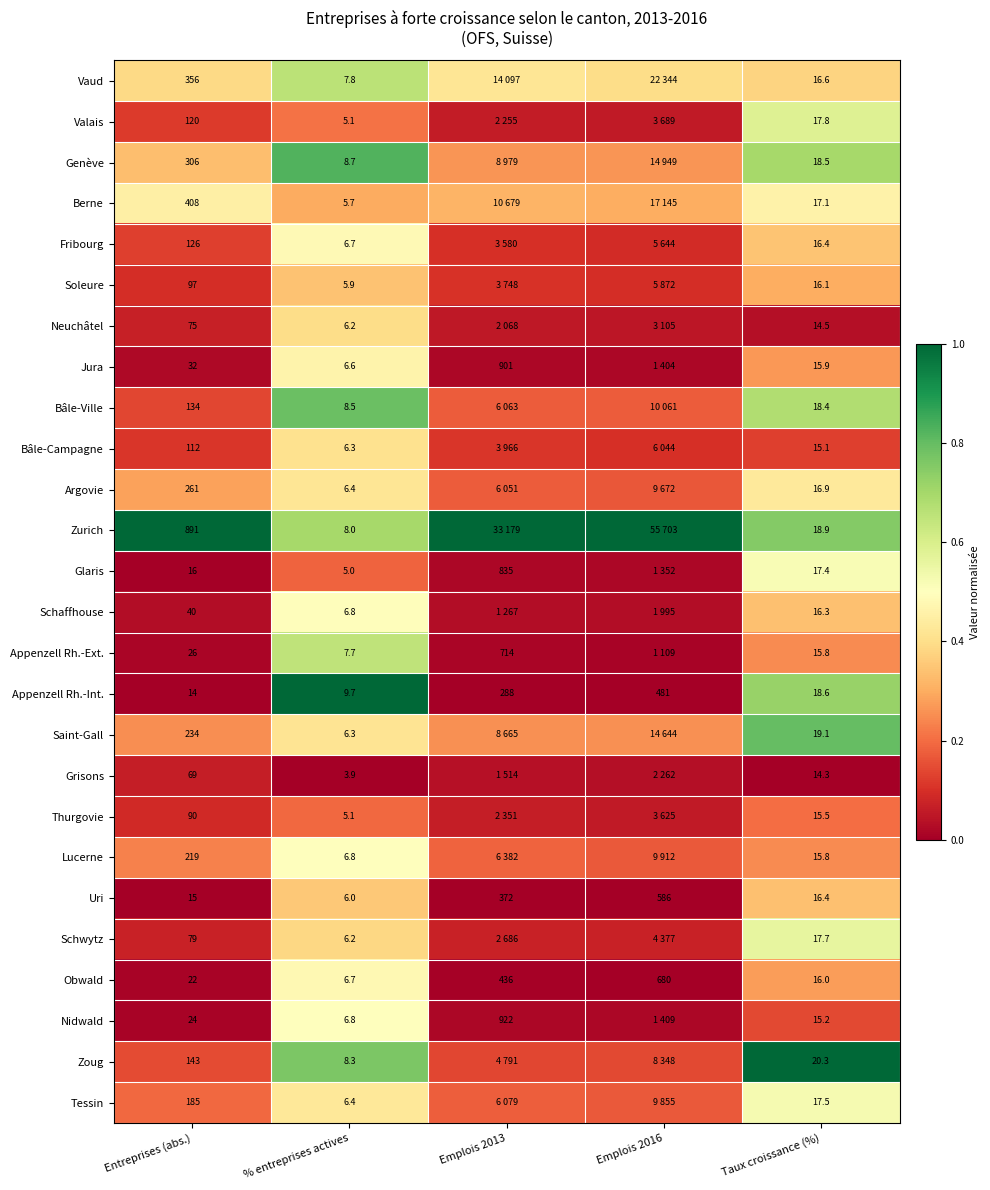

Which series changed the most between Entreprises (abs.) and Taux croissance (%)?

Zurich